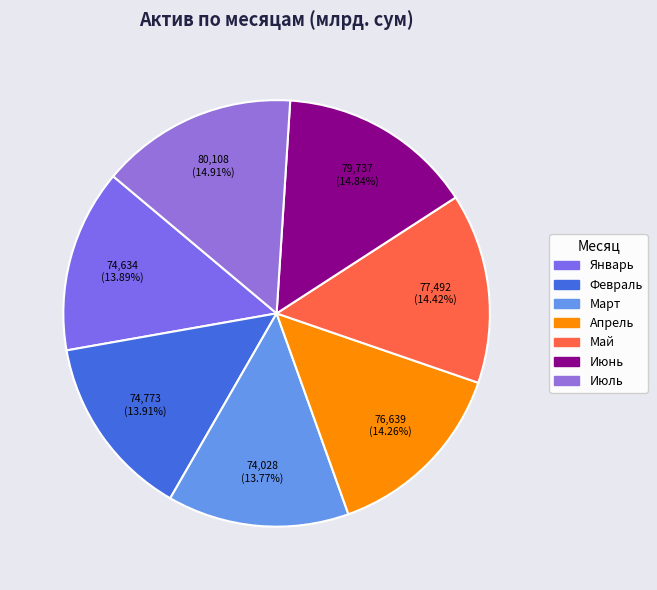

To the nearest percent, what is the combined percentage of Июль and Март?

29%